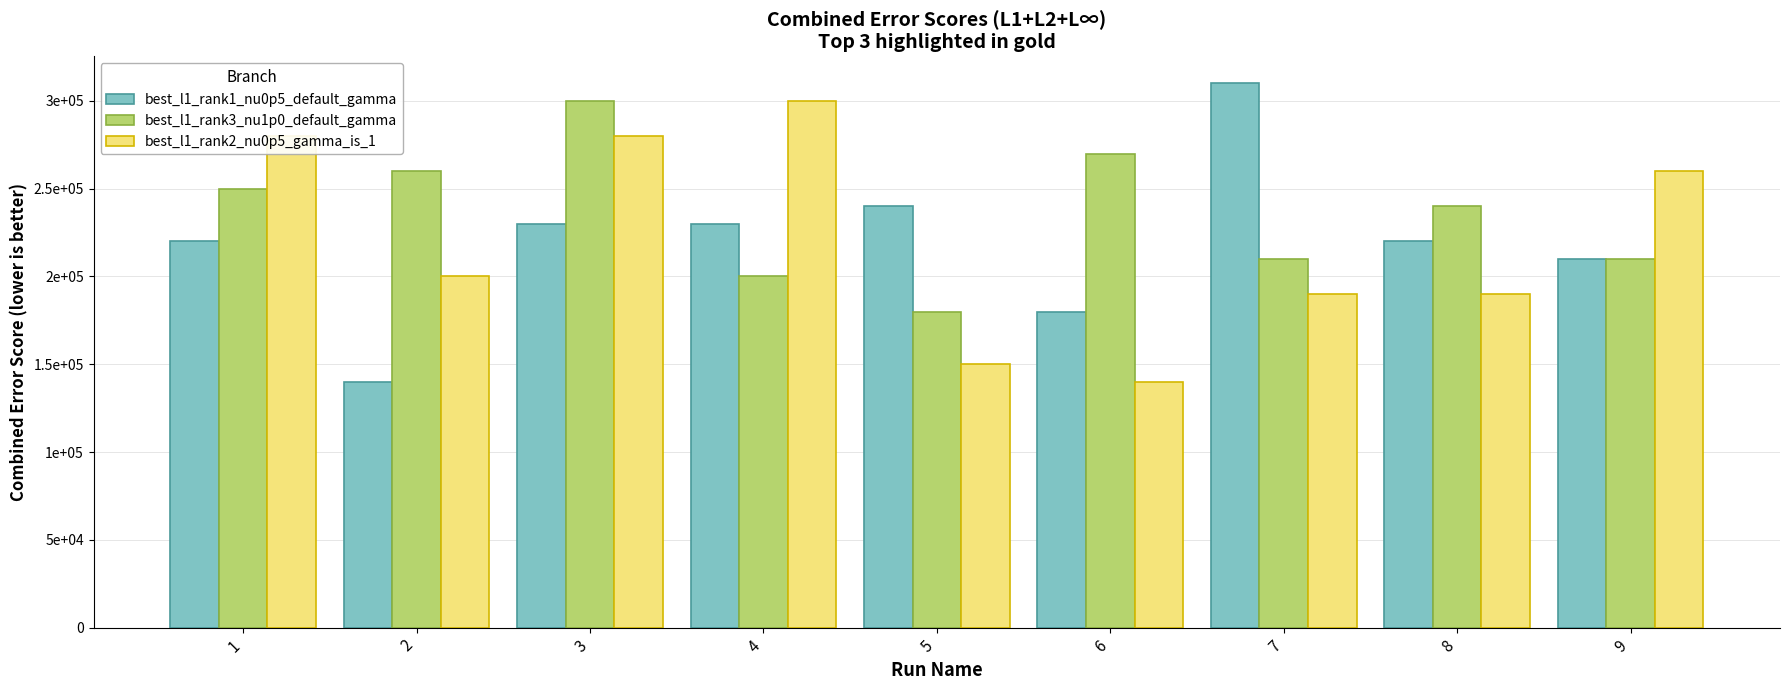

What is the approximate value of best_l1_rank1_nu0p5_default_gamma at 9, to the nearest 10?

210000